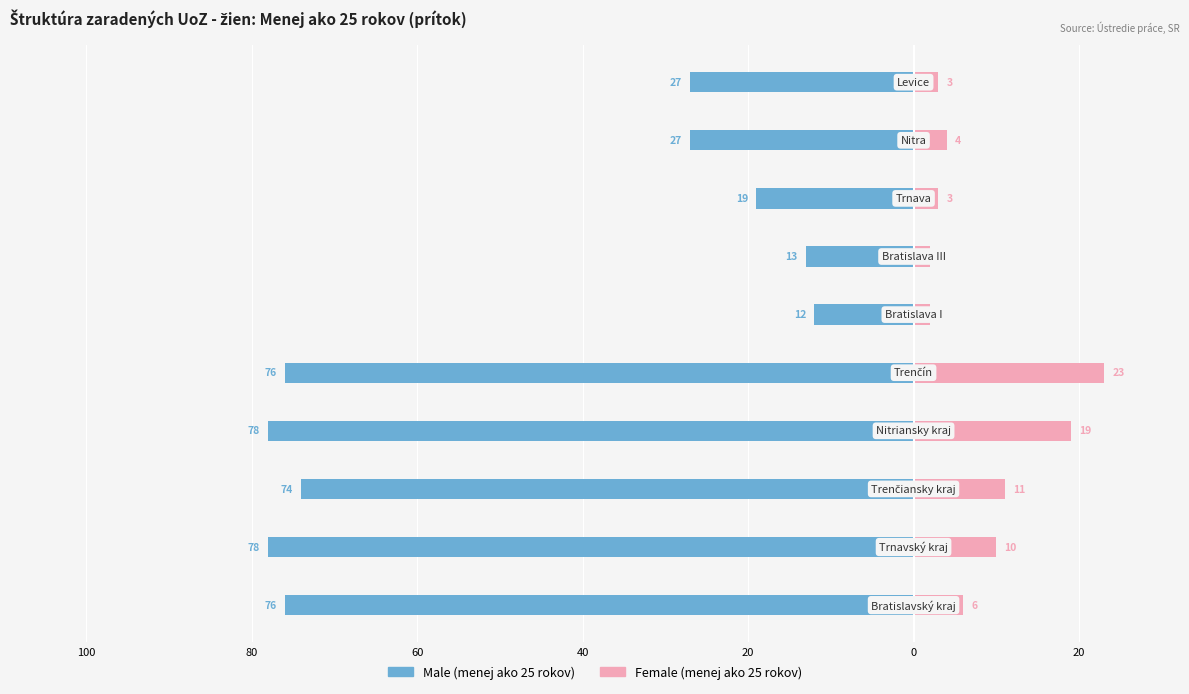

Does the chart contain stacked bars?

No